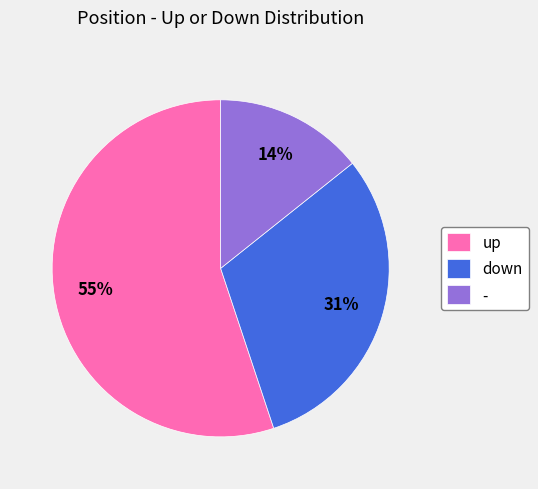

Combined, do up and down account for over 50%?

Yes